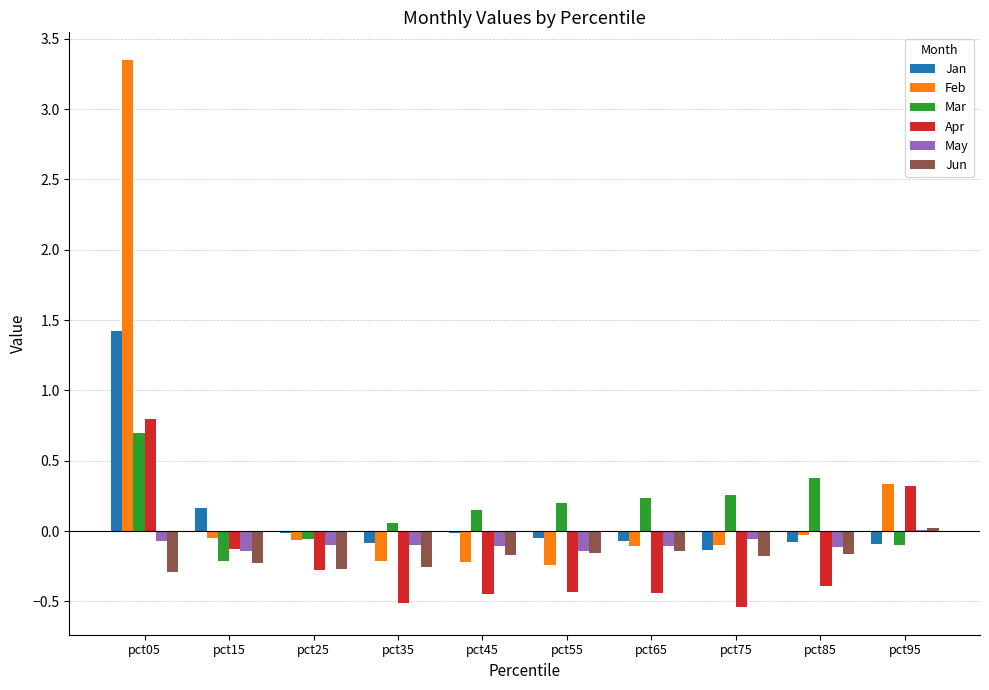

Between pct05 and pct25, which series saw the biggest shift?

Feb